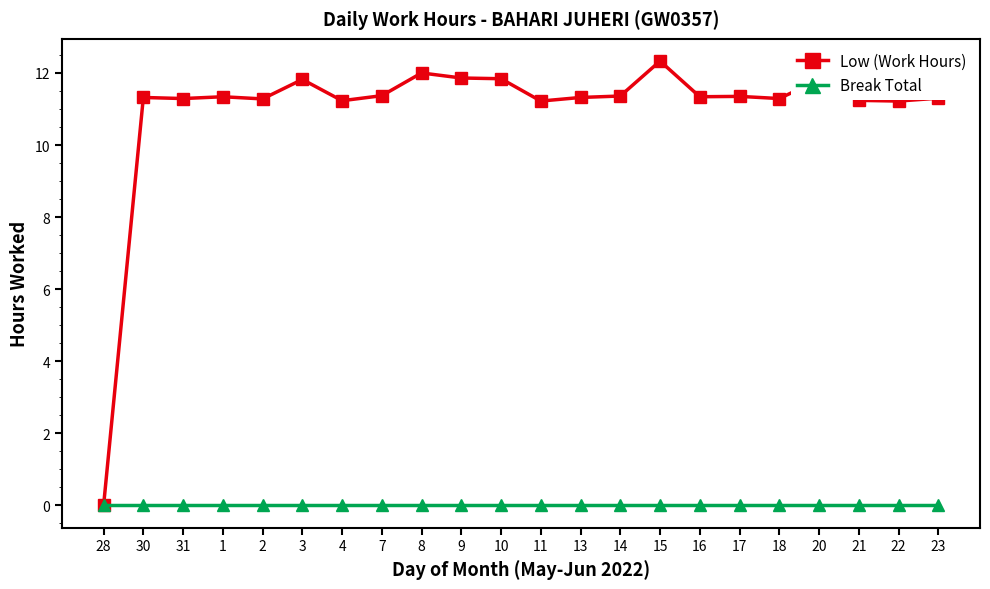

At which category is the sum across all series the highest?

15